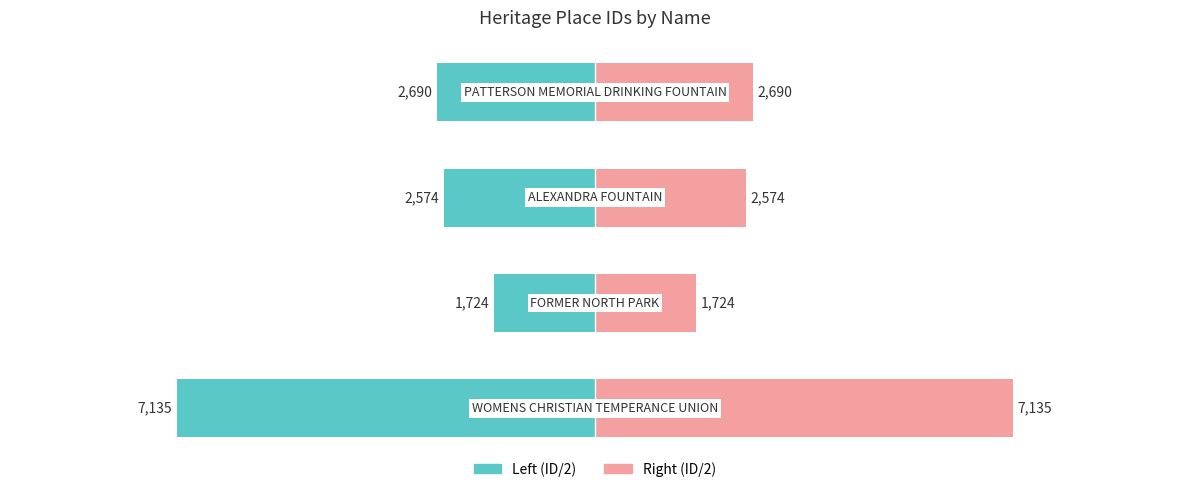

How many data points does each series have?

4